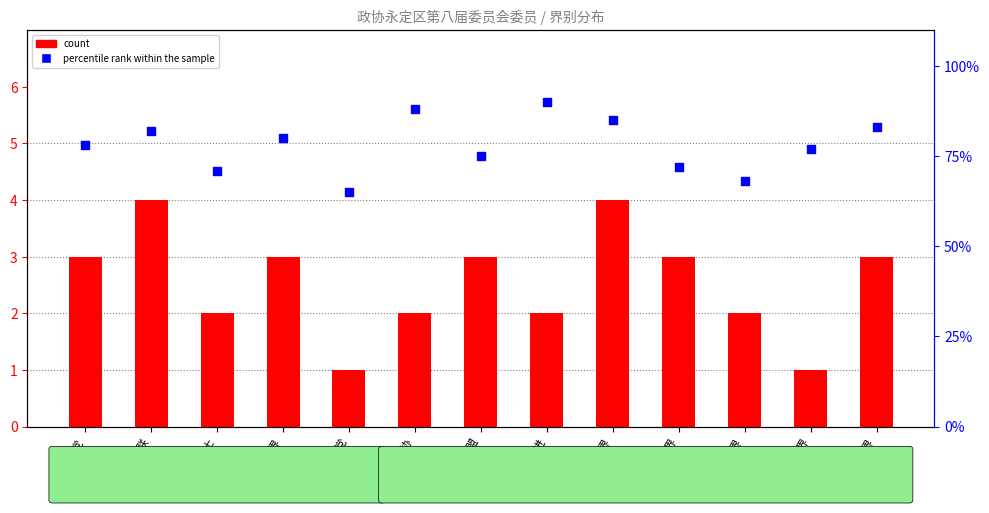

Which series has the largest total across all categories?

percentile rank within the sample